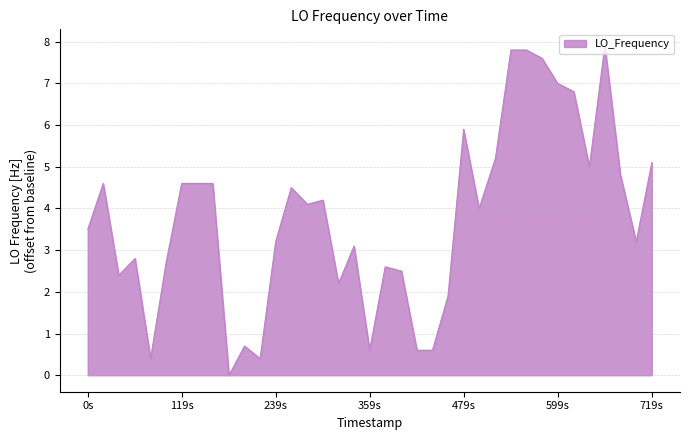

What is the difference between the maximum and minimum values?

7.9